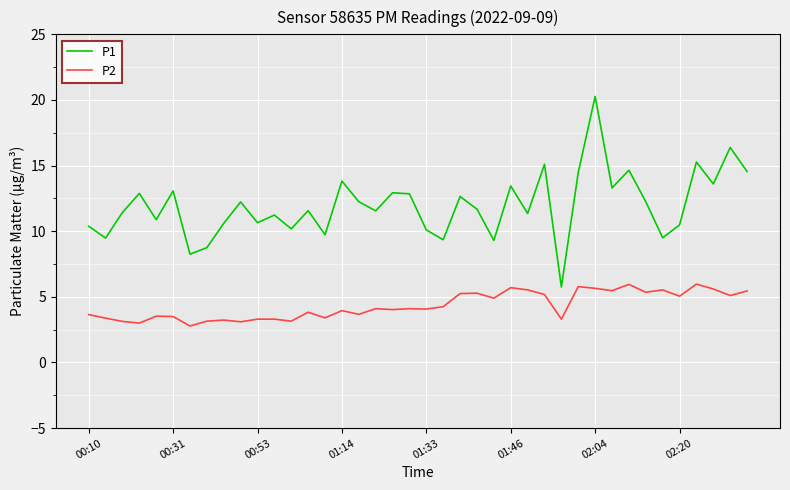

Which series has the widest spread of values?

P1